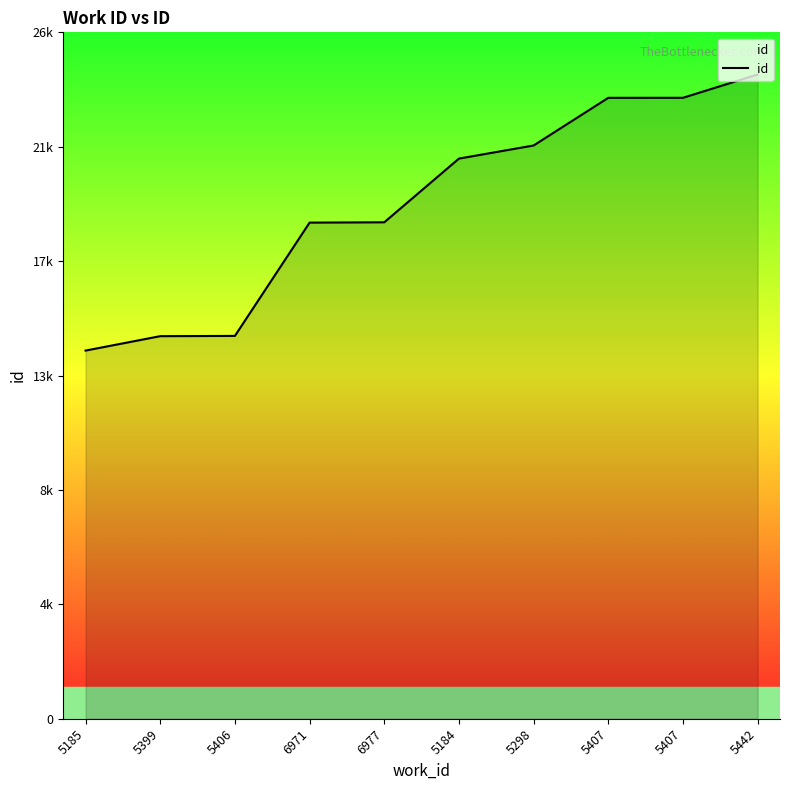

Rank the categories by value from highest to lowest.

5442, 5407, 5407, 5298, 5184, 6977, 6971, 5406, 5399, 5185